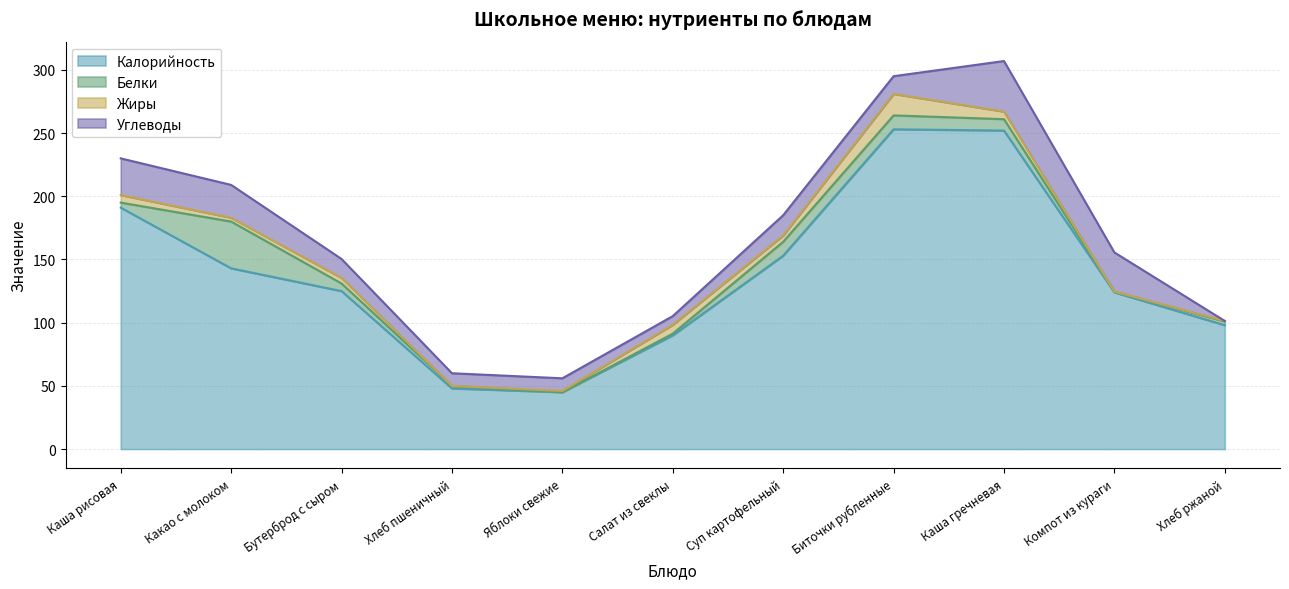

At which category does the chart reach its peak across all series?

Биточки рубленные